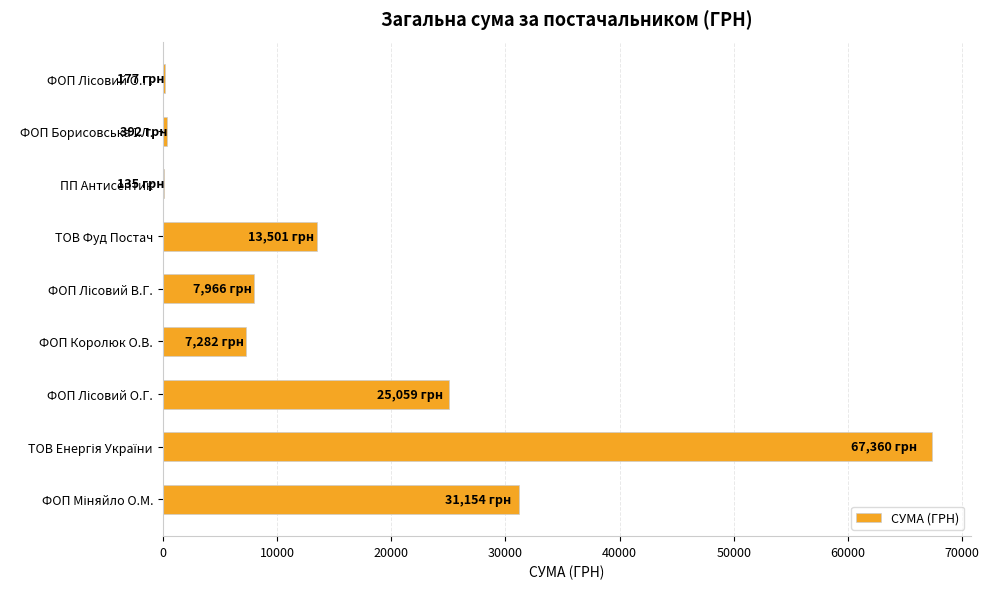

What is the average value?

17002.7